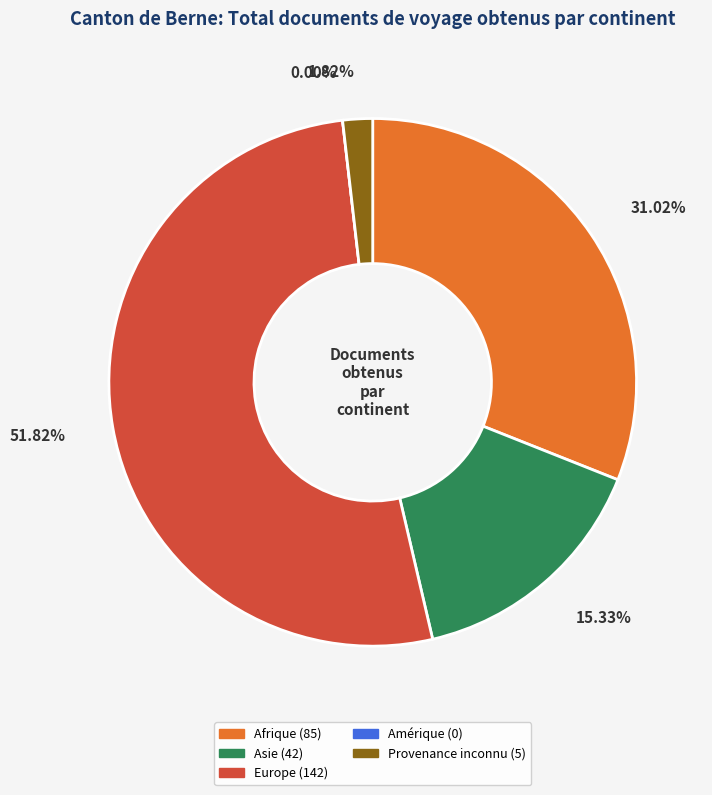

To the nearest percent, what is the average slice percentage?

20%